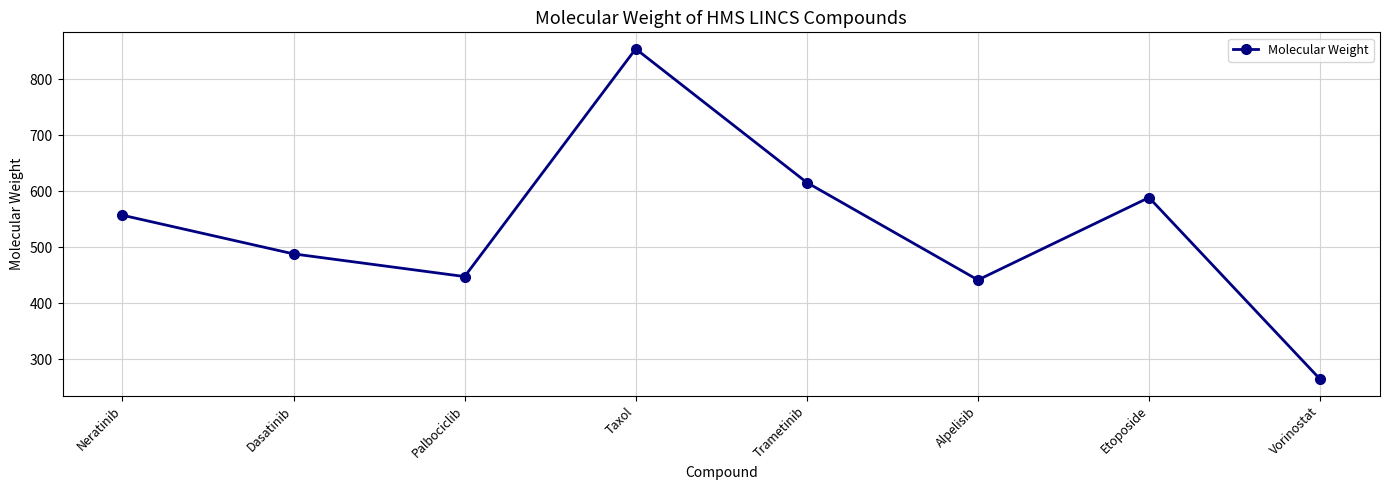

How many lines are shown in the chart?

1